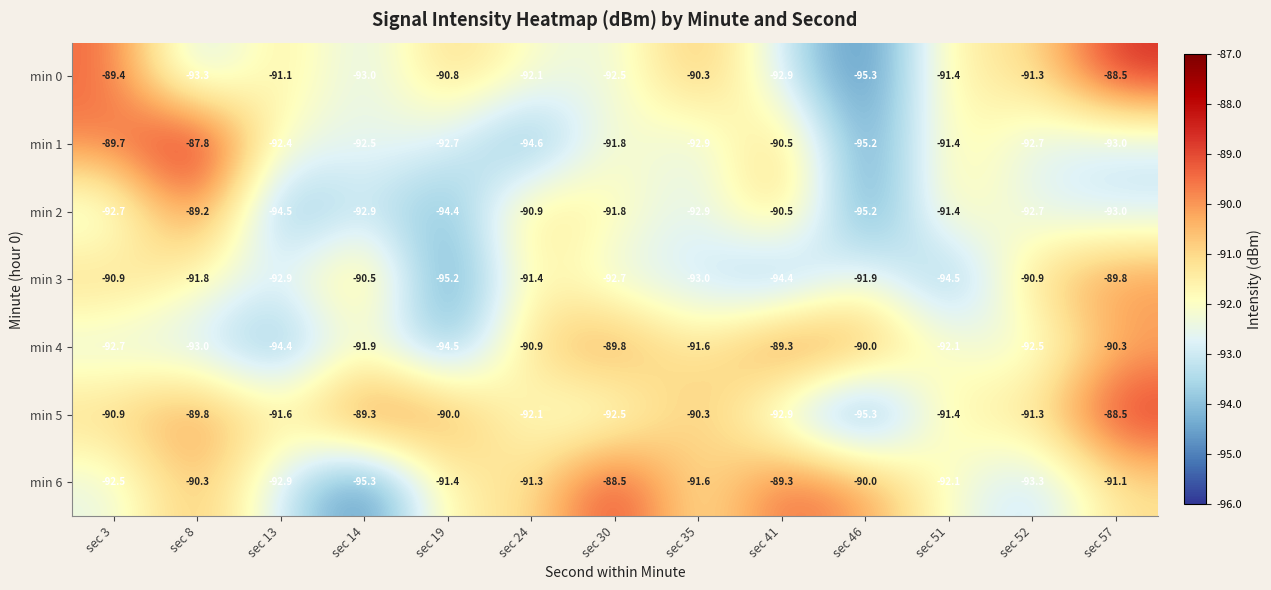

True or false: min 0 has a value of -92.5 at sec 30.

True